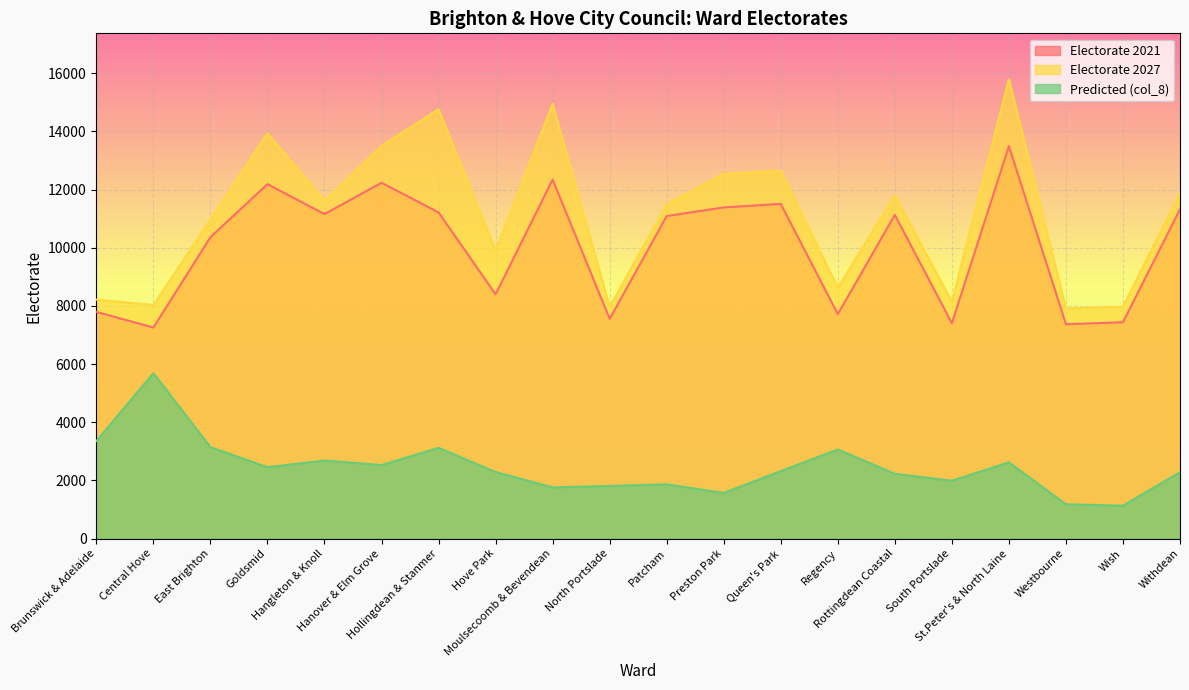

What is the label of the 15th point from the right?

Hanover & Elm Grove